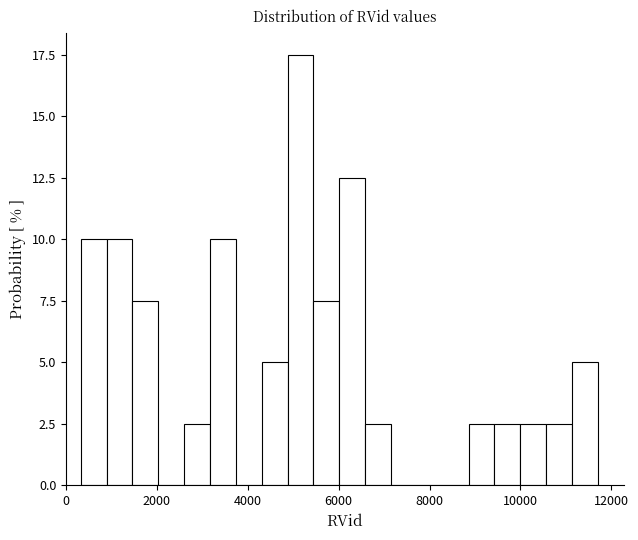

Around what value on the x-axis is the tallest bar? Give the approximate position of its centre, as read against the axis.

5200